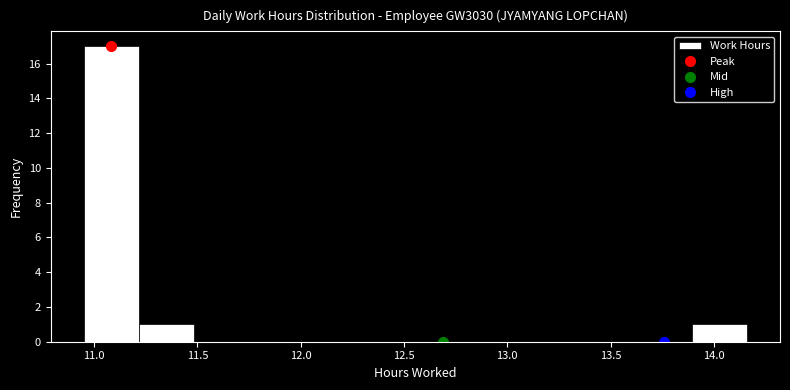

How tall is the bar that spans 10.95 to 11.20 on the x-axis? Neither the bar edges nor the heights are printed on the chart, so give them approximately, as read against the axes.

17